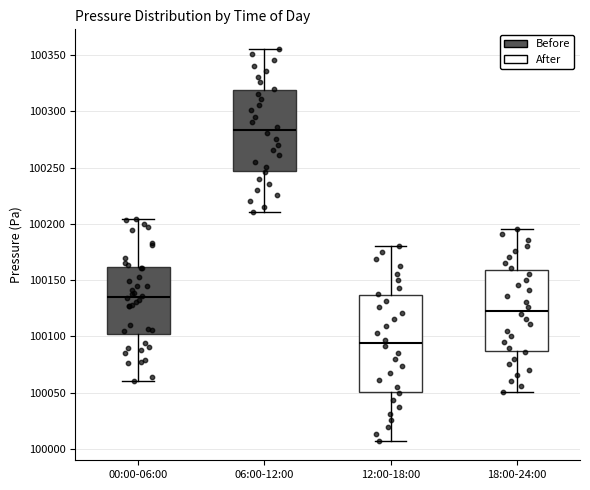

Which box has the lowest median line?

12:00-18:00